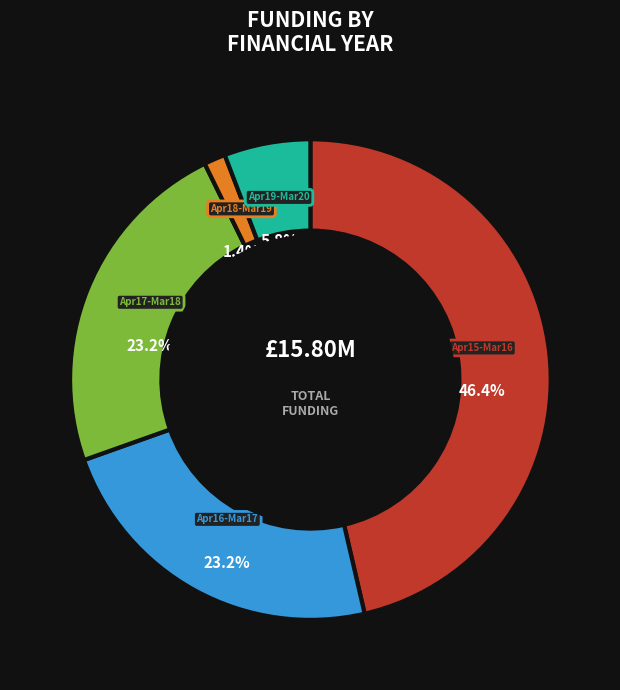

True or false: April 2019 - March 2020 accounts for 6% of the total.

True